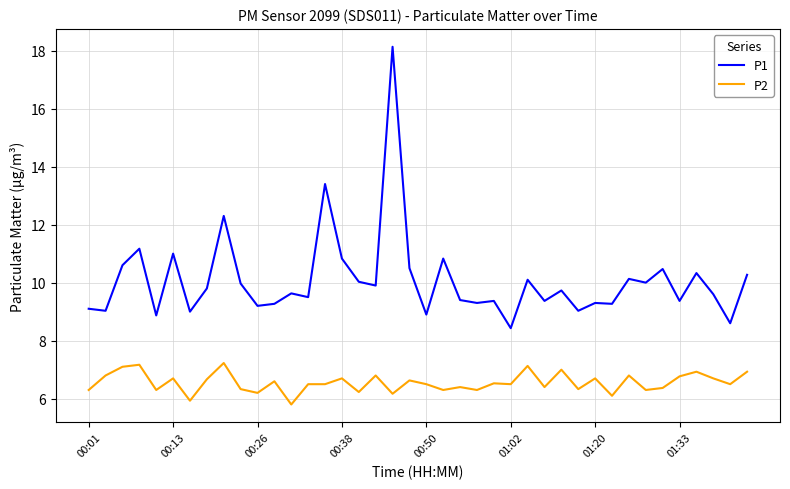

Rank the series by their average value, from lowest to highest.

P2, P1